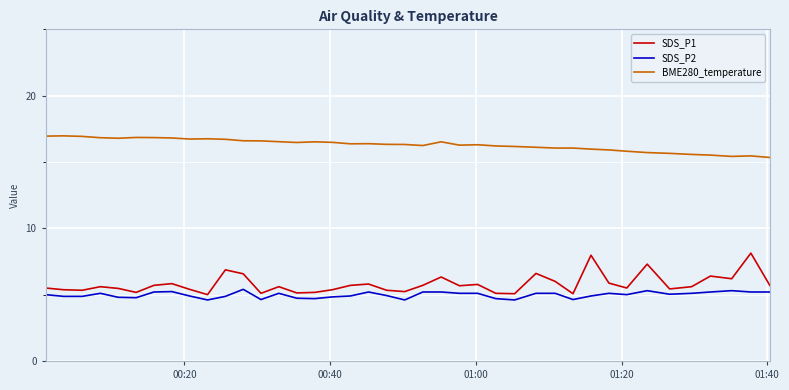

Which series has the widest spread of values?

SDS_P1